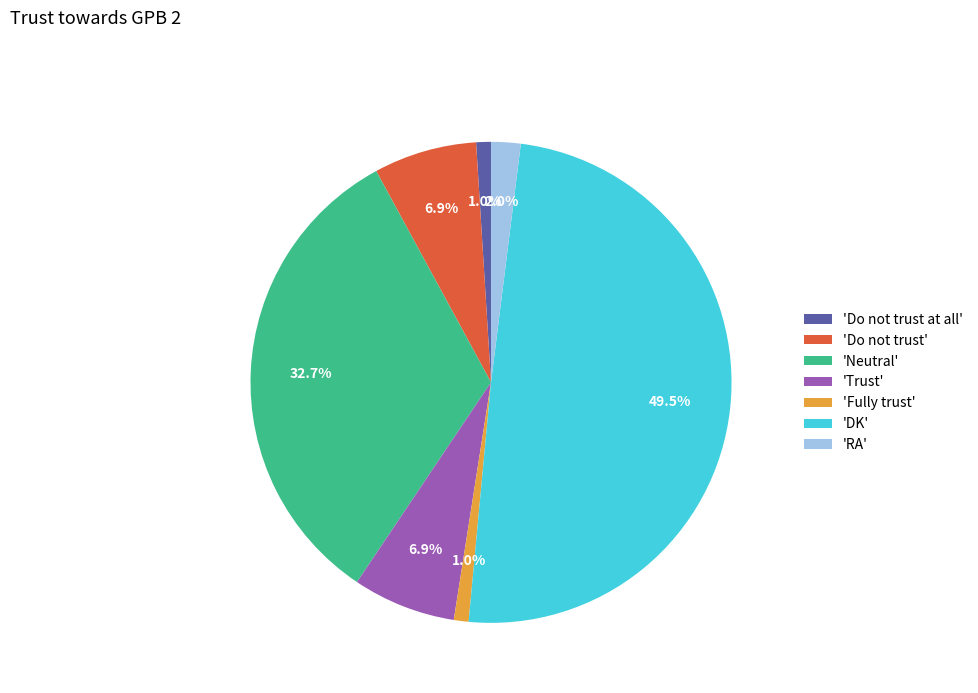

Is the sum of 'Trust' and 'Do not trust at all' greater than half?

No